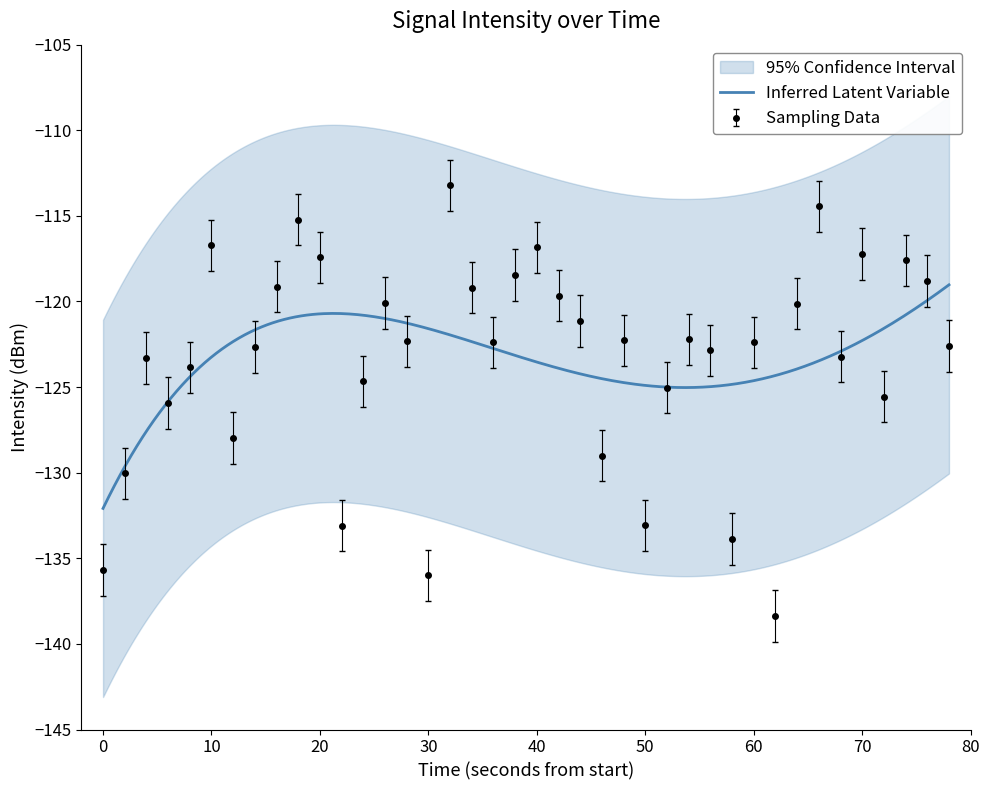

What is the minimum value for Inferred Latent Variable?

-132.1